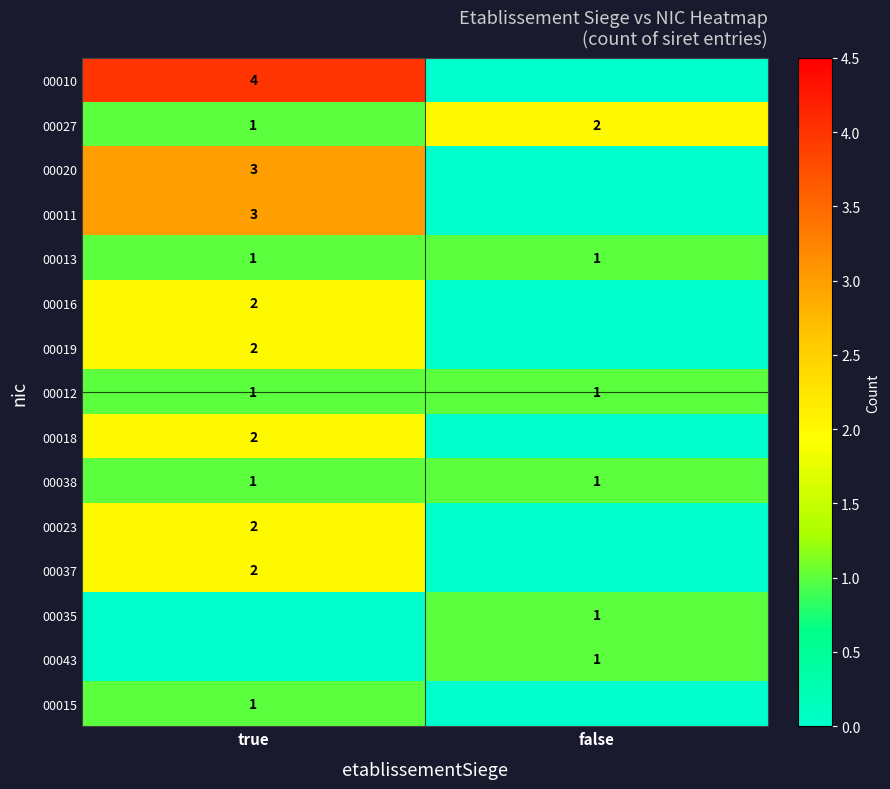

The 00013 series shows 1 at true. True or false?

True